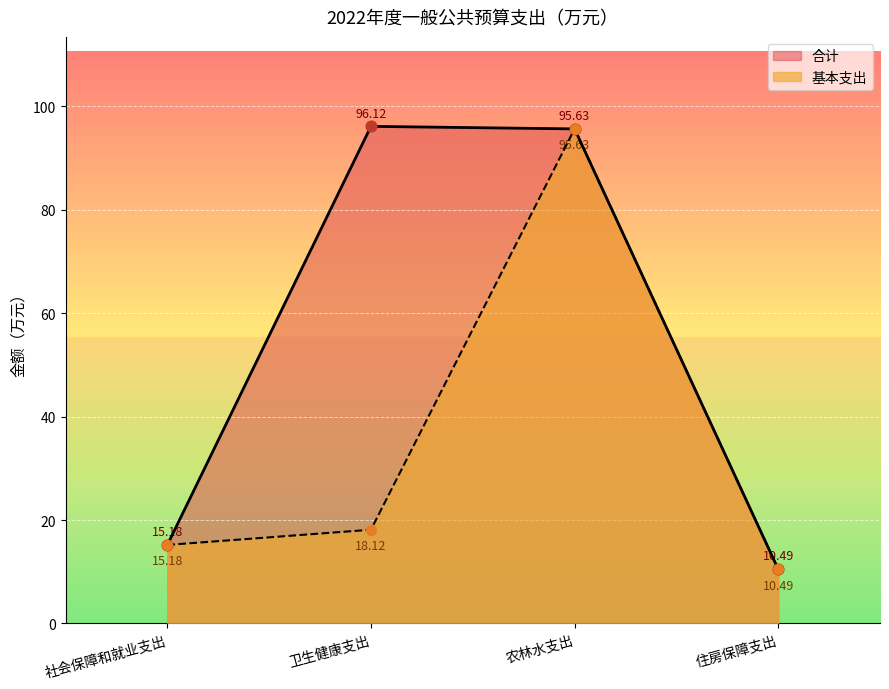

Which series contains the lowest Y value?

合计